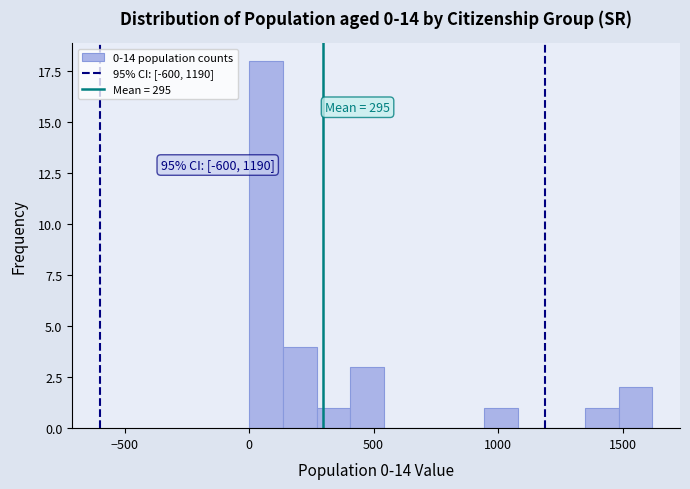

Around what value on the x-axis is the tallest bar? Give the approximate position of its centre, as read against the axis.

50